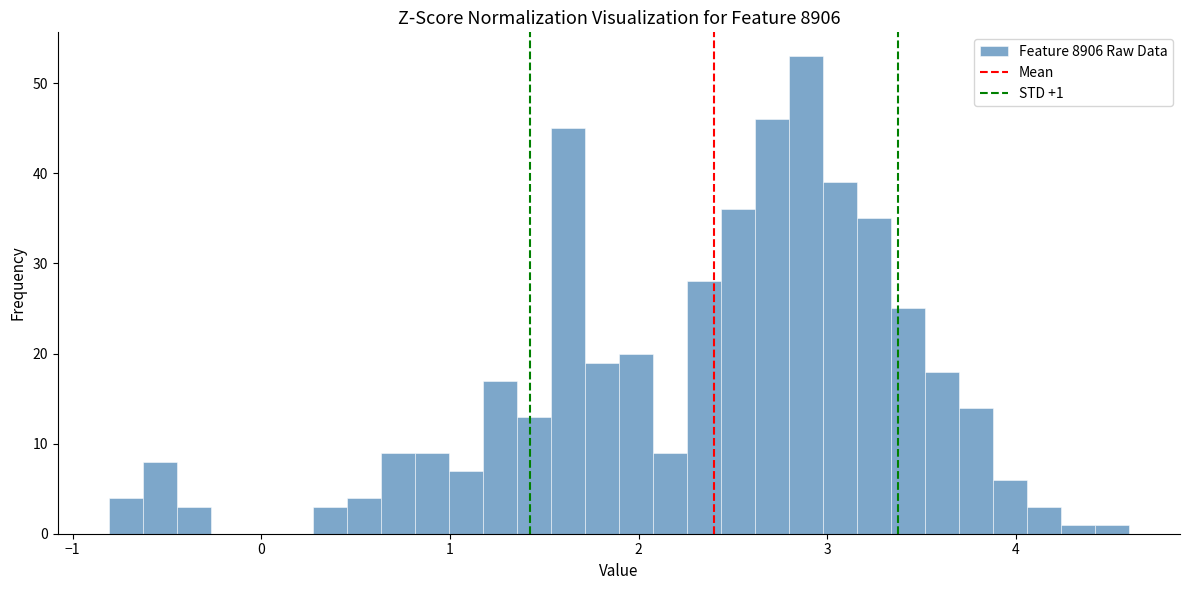

Around what value on the x-axis is the tallest bar? Give the approximate position of its centre, as read against the axis.

2.9